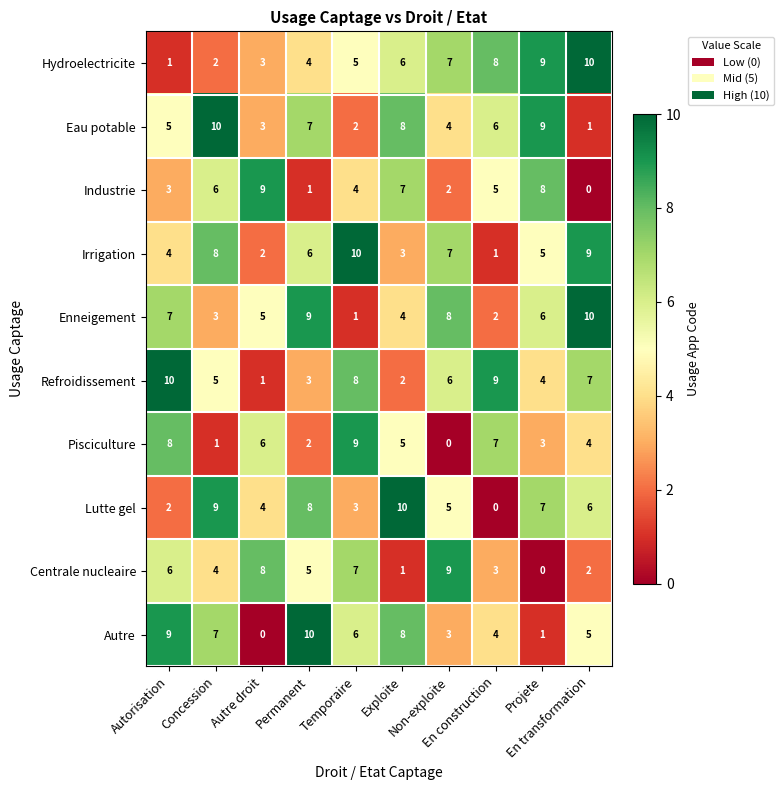

What is the maximum value for Eau potable?

10